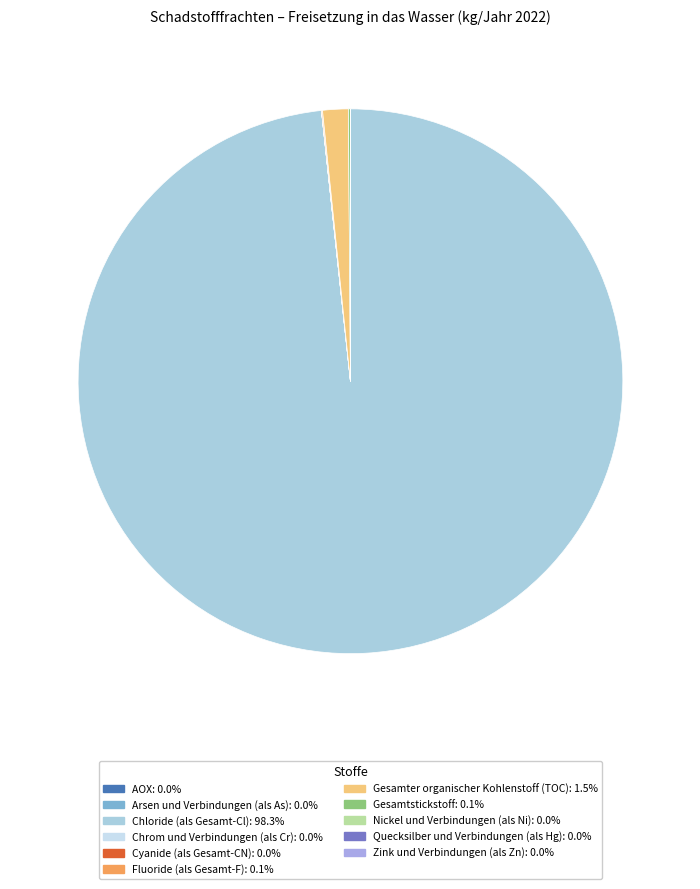

Which category has the biggest portion of the pie?

Chloride (als Gesamt-Cl)